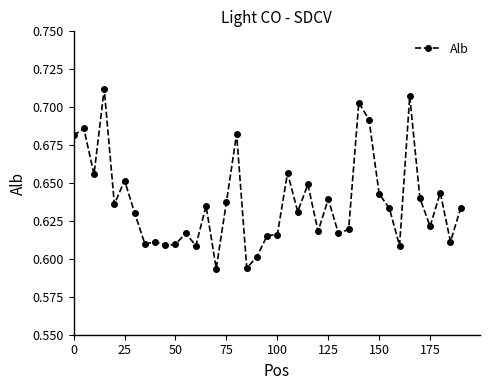

What is the sum of all values?

24.9